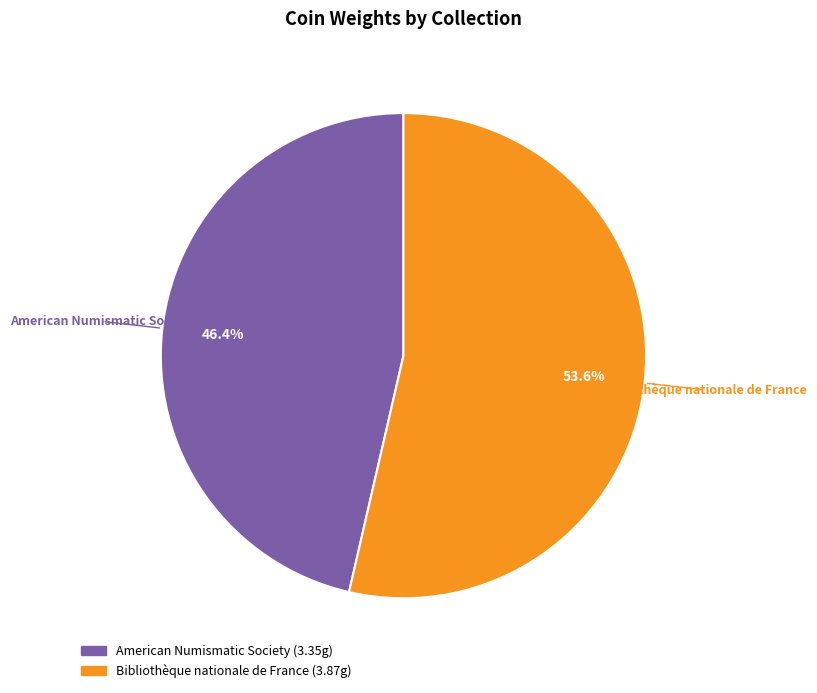

How many segments does this pie chart have?

2